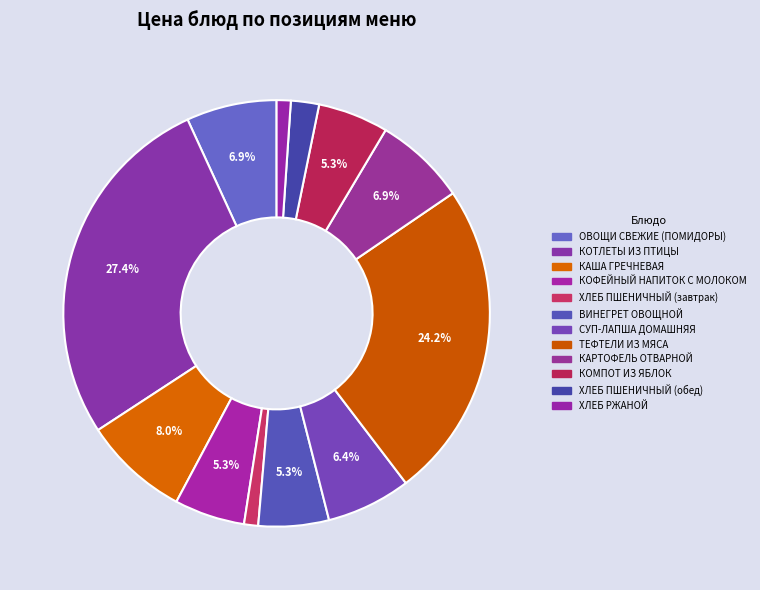

What percentage is the ХЛЕБ ПШЕНИЧНЫЙ (обед) slice, to the nearest percent?

2%